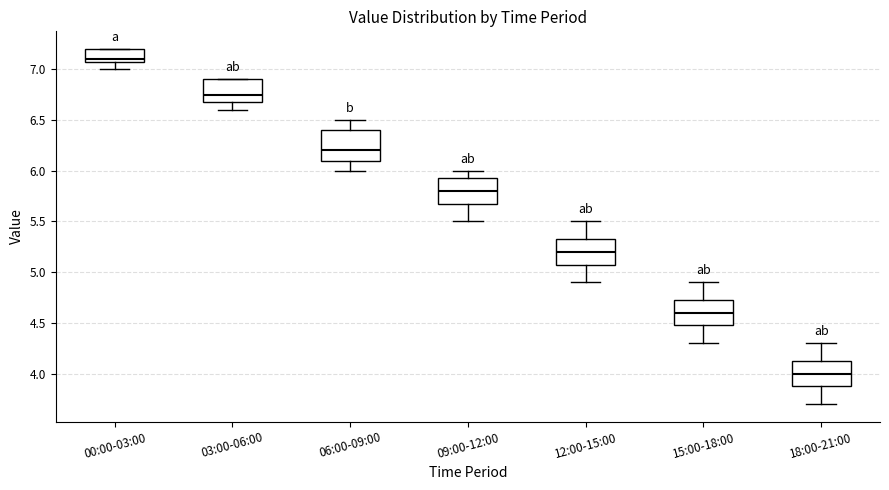

Where does the upper whisker of the box for 18:00-21:00 end on the y-axis? The values are not printed on the chart, so give them approximately, as read against the axis.

4.30